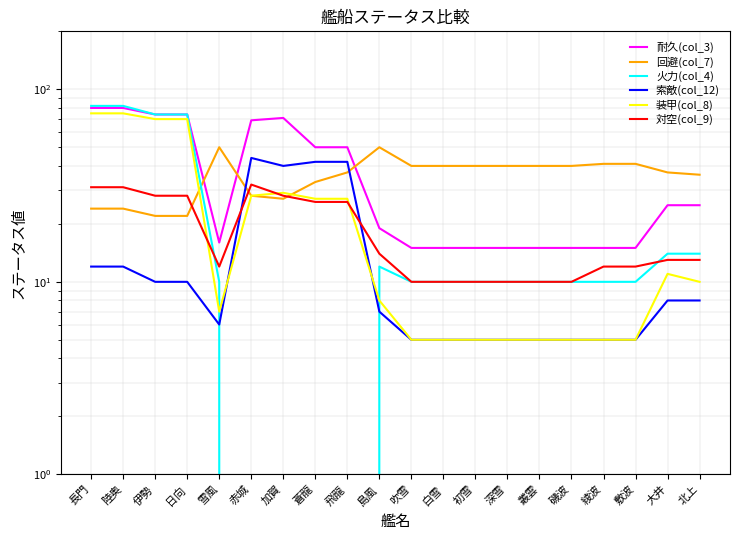

What is the label of the 15th point from the left?

叢雲